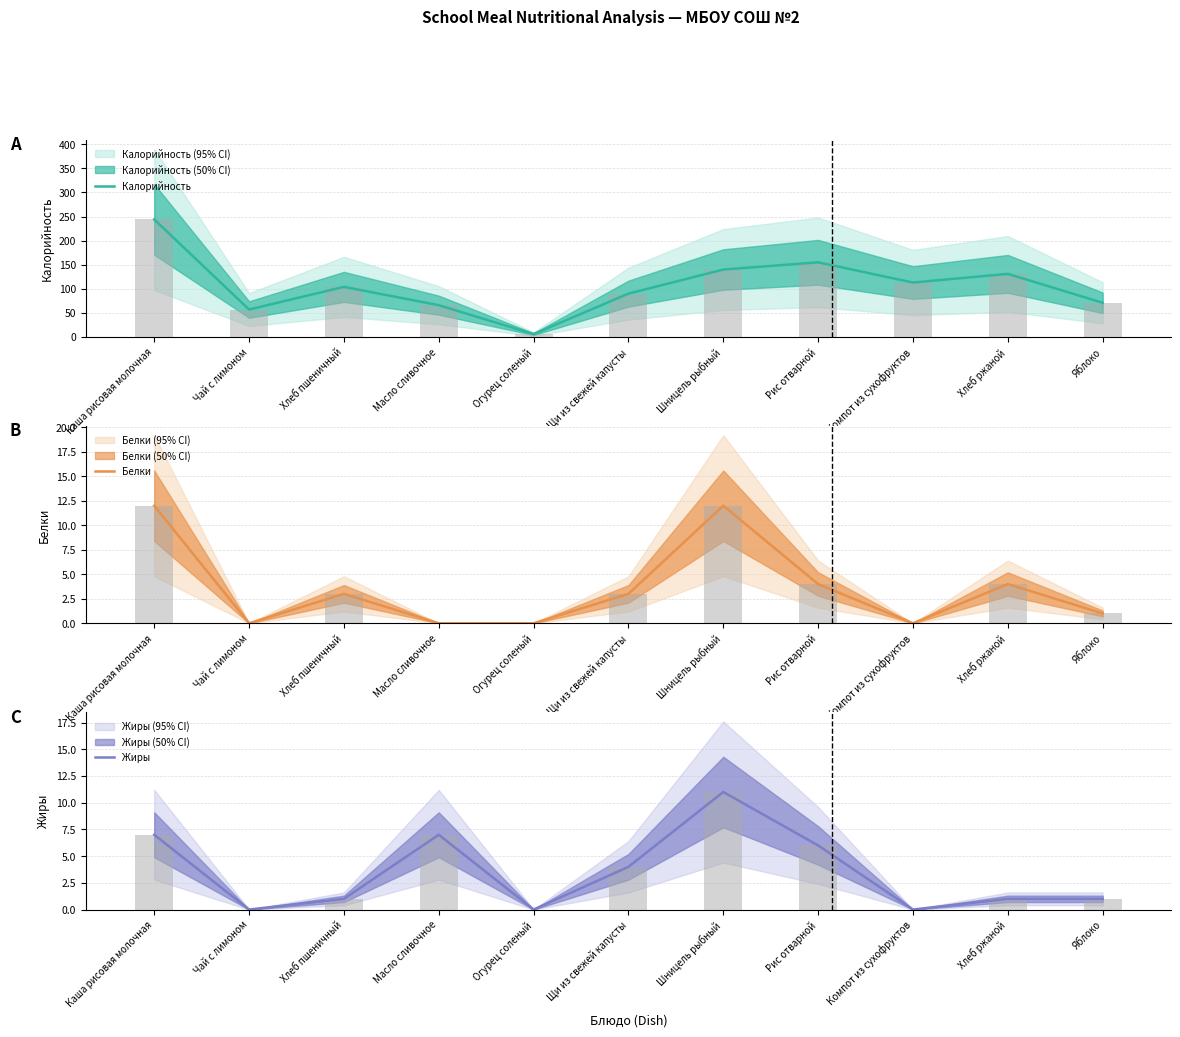

Reading right to left, extract all data points from this chart.

Калорийность: Яблоко=71	Хлеб ржаной=131	Компот из сухофруктов=113	Рис отварной=155	Шницель рыбный=140	Щи из свежей капусты=90	Огурец соленый=6	Масло сливочное=66	Хлеб пшеничный=104	Чай с лимоном=57	Каша рисовая молочная=244
Калорийность observed: Яблоко=71	Хлеб ржаной=131	Компот из сухофруктов=113	Рис отварной=155	Шницель рыбный=140	Щи из свежей капусты=90	Огурец соленый=6	Масло сливочное=66	Хлеб пшеничный=104	Чай с лимоном=57	Каша рисовая молочная=244
Белки: Яблоко=1	Хлеб ржаной=4	Компот из сухофруктов=0	Рис отварной=4	Шницель рыбный=12	Щи из свежей капусты=3	Огурец соленый=0	Масло сливочное=0	Хлеб пшеничный=3	Чай с лимоном=0	Каша рисовая молочная=12
Белки observed: Яблоко=1	Хлеб ржаной=4	Компот из сухофруктов=0	Рис отварной=4	Шницель рыбный=12	Щи из свежей капусты=3	Огурец соленый=0	Масло сливочное=0	Хлеб пшеничный=3	Чай с лимоном=0	Каша рисовая молочная=12
Жиры: Яблоко=1	Хлеб ржаной=1	Компот из сухофруктов=0	Рис отварной=6	Шницель рыбный=11	Щи из свежей капусты=4	Огурец соленый=0	Масло сливочное=7	Хлеб пшеничный=1	Чай с лимоном=0	Каша рисовая молочная=7
Жиры observed: Яблоко=1	Хлеб ржаной=1	Компот из сухофруктов=0	Рис отварной=6	Шницель рыбный=11	Щи из свежей капусты=4	Огурец соленый=0	Масло сливочное=7	Хлеб пшеничный=1	Чай с лимоном=0	Каша рисовая молочная=7